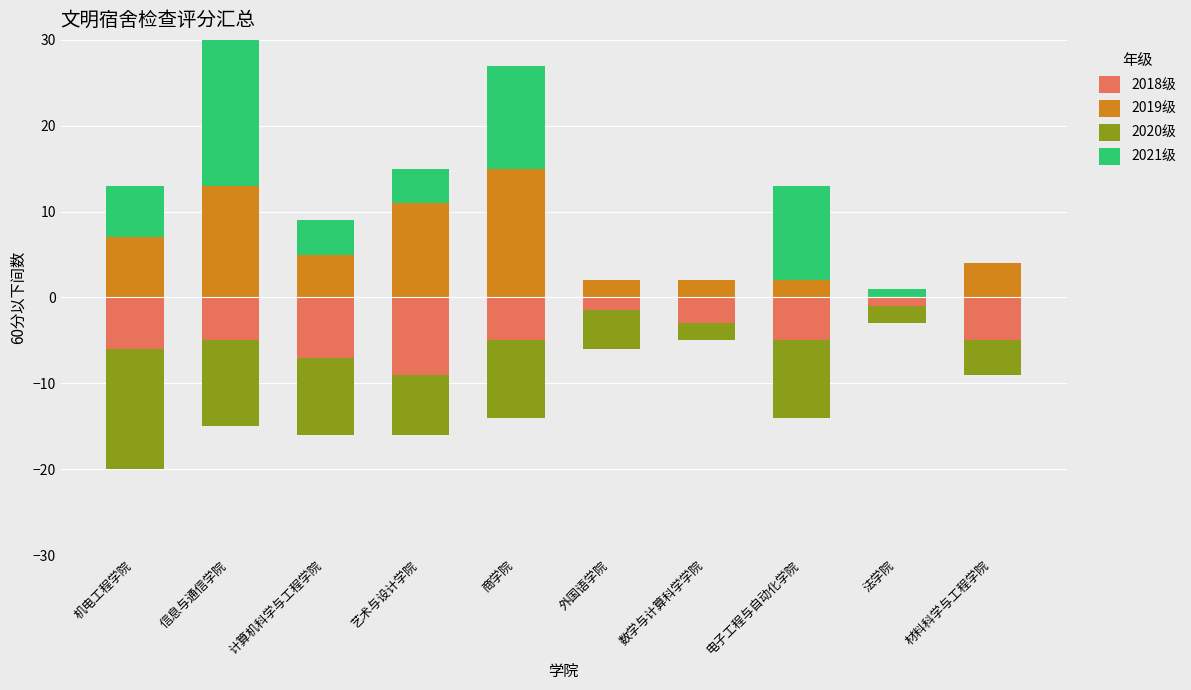

Which has a higher value, 外国语学院 or 数学与计算科学学院?

外国语学院